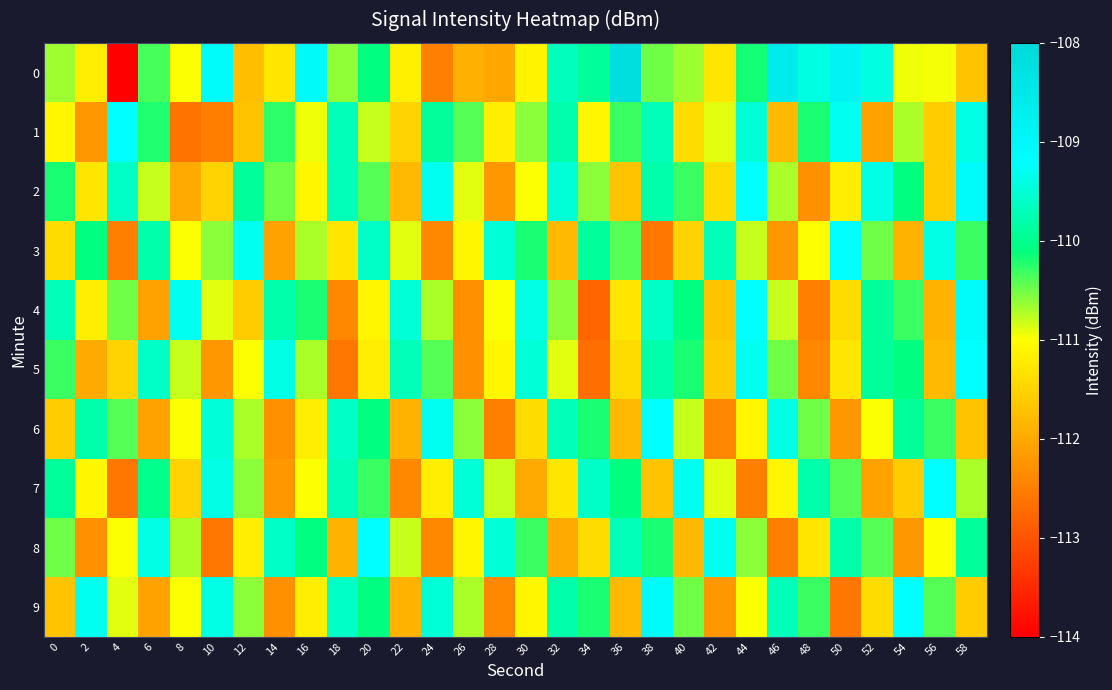

Reading left to right, what are all the values shown in this chart?

0: 0=-110.7	2=-111.2	4=-114.0	6=-110.4	8=-111.0	10=-109.1	12=-111.8	14=-111.3	16=-109.1	18=-110.6	20=-110.1	22=-111.2	24=-112.5	26=-111.9	28=-112.0	30=-111.1	32=-109.7	34=-109.9	36=-108.2	38=-110.5	40=-110.6	42=-111.3	44=-110.2	46=-108.6	48=-109.4	50=-108.9	52=-109.4	54=-110.9	56=-111.0	58=-111.7
1: 0=-111.1	2=-112.2	4=-109.2	6=-110.2	8=-112.6	10=-112.5	12=-111.7	14=-110.3	16=-111.0	18=-109.7	20=-110.8	22=-111.5	24=-109.9	26=-110.4	28=-111.2	30=-110.6	32=-109.8	34=-111.1	36=-110.3	38=-109.7	40=-111.4	42=-110.9	44=-109.5	46=-111.8	48=-110.2	50=-109.3	52=-112.1	54=-110.7	56=-111.6	58=-109.4
2: 0=-110.2	2=-111.3	4=-109.6	6=-110.8	8=-112.0	10=-111.5	12=-109.9	14=-110.5	16=-111.1	18=-109.7	20=-110.4	22=-111.8	24=-109.3	26=-110.9	28=-112.2	30=-111.0	32=-109.5	34=-110.6	36=-111.7	38=-109.8	40=-110.3	42=-111.4	44=-109.2	46=-110.7	48=-112.3	50=-111.2	52=-109.4	54=-110.1	56=-111.6	58=-109.1
3: 0=-111.4	2=-110.1	4=-112.5	6=-109.8	8=-111.0	10=-110.6	12=-109.3	14=-112.1	16=-110.7	18=-111.3	20=-109.6	22=-110.9	24=-112.4	26=-111.1	28=-109.5	30=-110.2	32=-111.8	34=-109.9	36=-110.4	38=-112.6	40=-111.5	42=-109.7	44=-110.8	46=-112.2	48=-111.0	50=-109.2	52=-110.5	54=-111.9	56=-109.4	58=-110.3
4: 0=-109.7	2=-111.2	4=-110.5	6=-112.1	8=-109.3	10=-110.9	12=-111.6	14=-109.8	16=-110.2	18=-112.4	20=-111.1	22=-109.5	24=-110.7	26=-112.3	28=-111.0	30=-109.4	32=-110.6	34=-112.8	36=-111.3	38=-109.6	40=-110.1	42=-111.7	44=-109.2	46=-110.8	48=-112.5	50=-111.4	52=-109.9	54=-110.3	56=-111.9	58=-109.1
5: 0=-110.3	2=-112.0	4=-111.5	6=-109.6	8=-110.8	10=-112.2	12=-111.0	14=-109.4	16=-110.7	18=-112.6	20=-111.2	22=-109.7	24=-110.4	26=-112.3	28=-111.1	30=-109.5	32=-110.9	34=-112.7	36=-111.4	38=-109.8	40=-110.2	42=-111.6	44=-109.3	46=-110.5	48=-112.4	50=-111.3	52=-109.9	54=-110.1	56=-111.8	58=-109.2
6: 0=-111.6	2=-109.8	4=-110.4	6=-112.1	8=-111.0	10=-109.5	12=-110.7	14=-112.3	16=-111.2	18=-109.6	20=-110.1	22=-111.9	24=-109.3	26=-110.6	28=-112.5	30=-111.4	32=-109.7	34=-110.2	36=-111.8	38=-109.2	40=-110.8	42=-112.4	44=-111.1	46=-109.4	48=-110.5	50=-112.2	52=-111.0	54=-109.9	56=-110.3	58=-111.7
7: 0=-109.9	2=-111.1	4=-112.6	6=-110.0	8=-111.5	10=-109.4	12=-110.6	14=-112.2	16=-111.0	18=-109.7	20=-110.3	22=-112.4	24=-111.2	26=-109.5	28=-110.8	30=-112.0	32=-111.3	34=-109.6	36=-110.1	38=-111.7	40=-109.3	42=-110.9	44=-112.5	46=-111.1	48=-109.8	50=-110.4	52=-112.1	54=-111.6	56=-109.2	58=-110.7
8: 0=-110.5	2=-112.3	4=-111.0	6=-109.4	8=-110.7	10=-112.6	12=-111.2	14=-109.6	16=-110.1	18=-111.9	20=-109.2	22=-110.8	24=-112.4	26=-111.1	28=-109.5	30=-110.3	32=-112.0	34=-111.4	36=-109.7	38=-110.2	40=-111.8	42=-109.3	44=-110.6	46=-112.5	48=-111.3	50=-109.8	52=-110.4	54=-112.2	56=-111.0	58=-109.9
9: 0=-111.7	2=-109.3	4=-110.9	6=-112.1	8=-111.0	10=-109.4	12=-110.6	14=-112.3	16=-111.2	18=-109.6	20=-110.1	22=-111.9	24=-109.5	26=-110.7	28=-112.4	30=-111.1	32=-109.8	34=-110.2	36=-111.8	38=-109.1	40=-110.5	42=-112.2	44=-111.0	46=-109.7	48=-110.3	50=-112.6	52=-111.4	54=-109.2	56=-110.4	58=-111.6